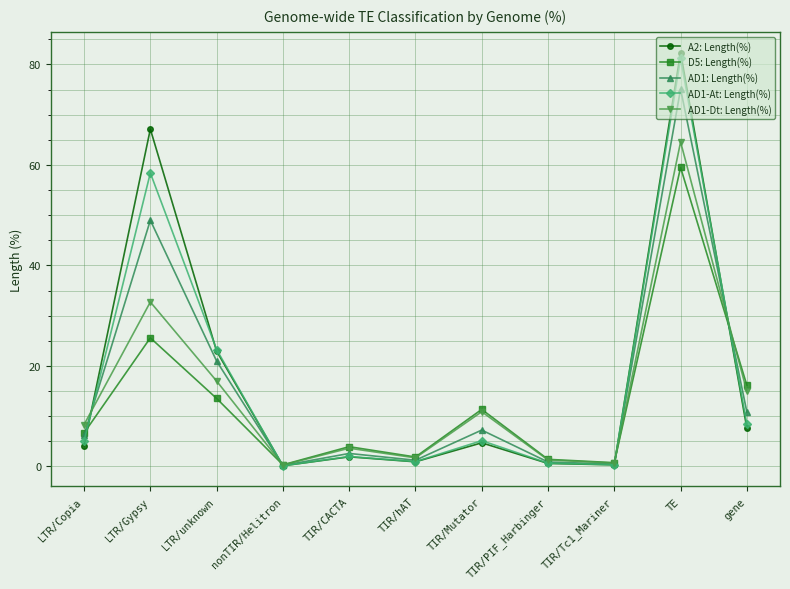

What is the approximate value of AD1: Length(%) at LTR/Gypsy?

49.0